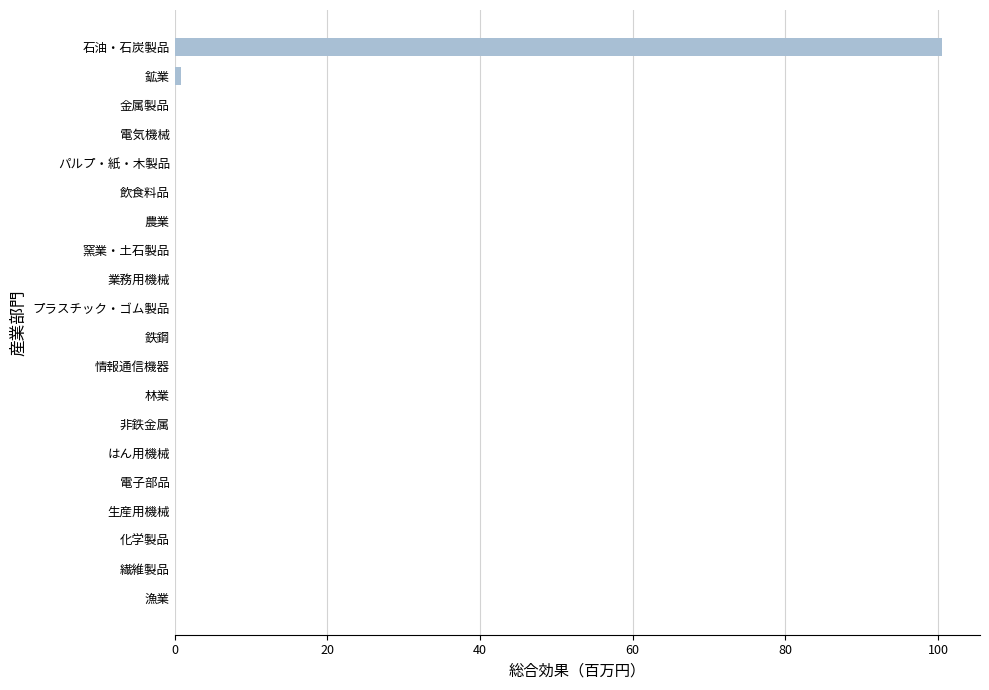

The chart shows a value of 0.0 at 鉄鋼. True or false?

True